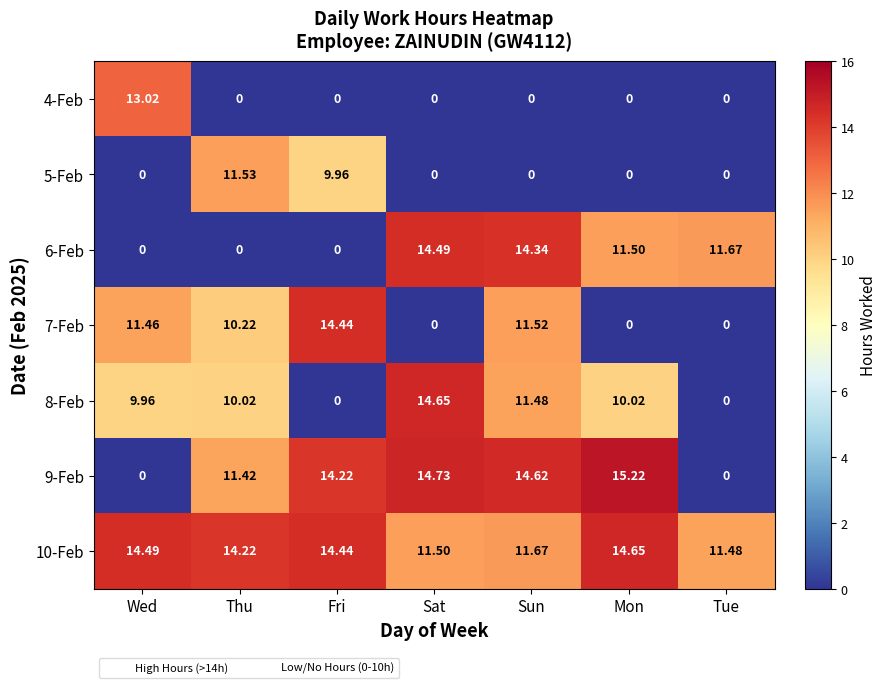

Which series has the widest spread of values?

9-Feb